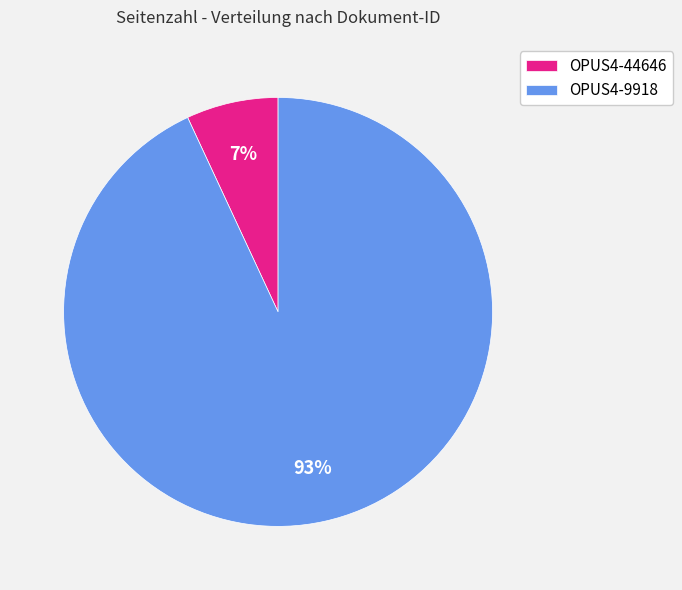

Does OPUS4-44646 account for over 50% of the chart?

No